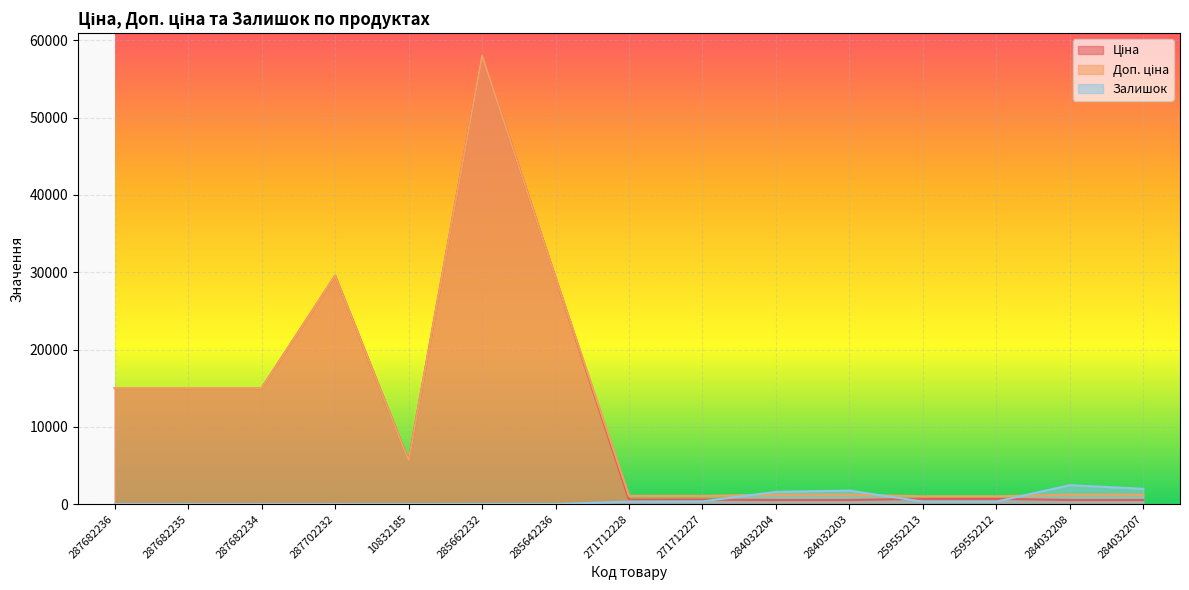

What is the sum of the Доп. ціна values at 287682234 and 271712228?

16093.7